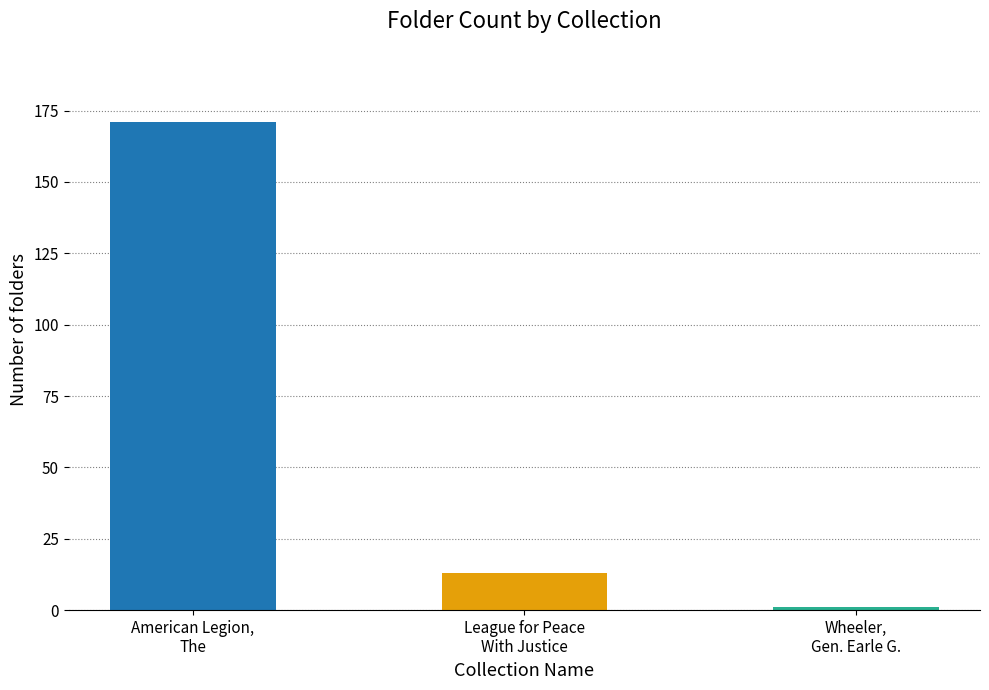

How many bars are there in total?

3